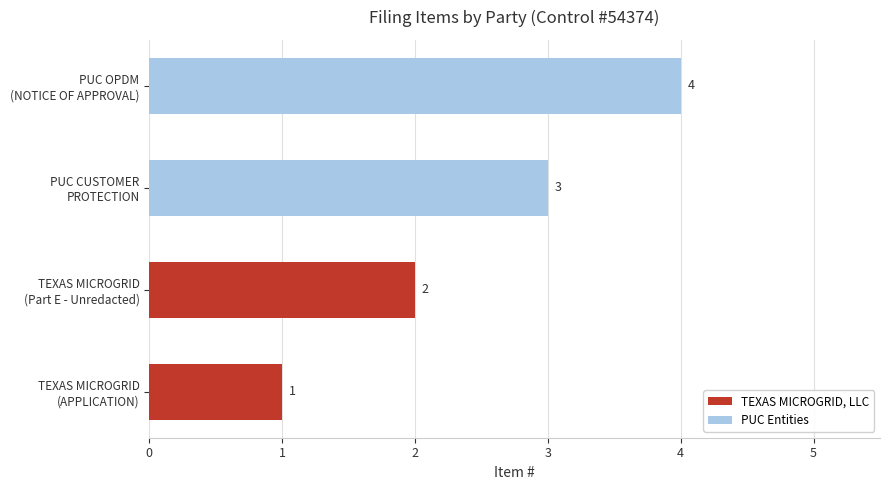

How many values are between 2 and 4?

3